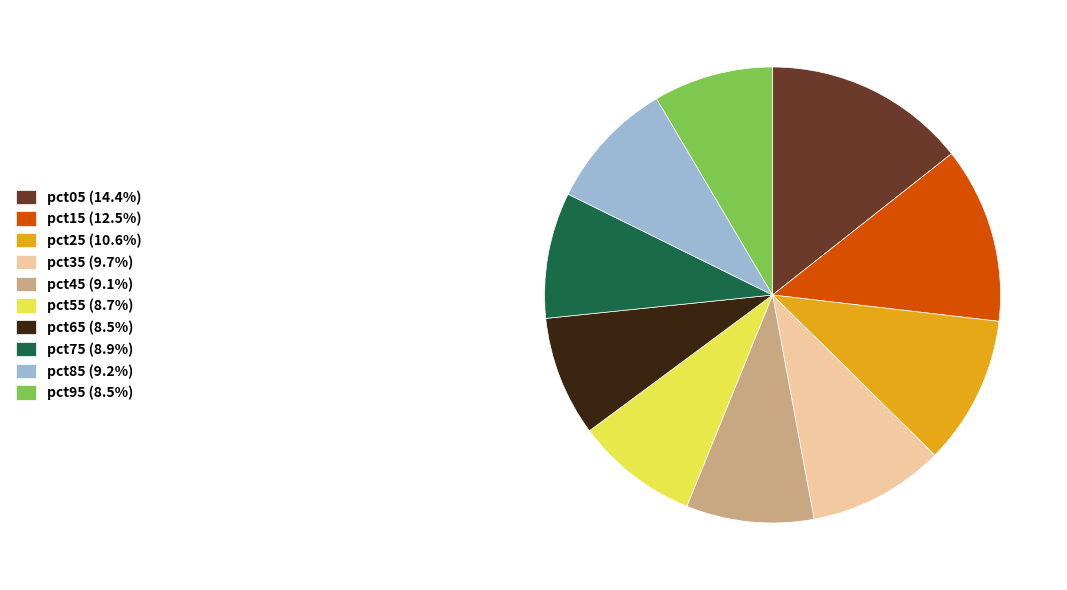

The pct55 slice represents 9% of the pie. True or false?

True